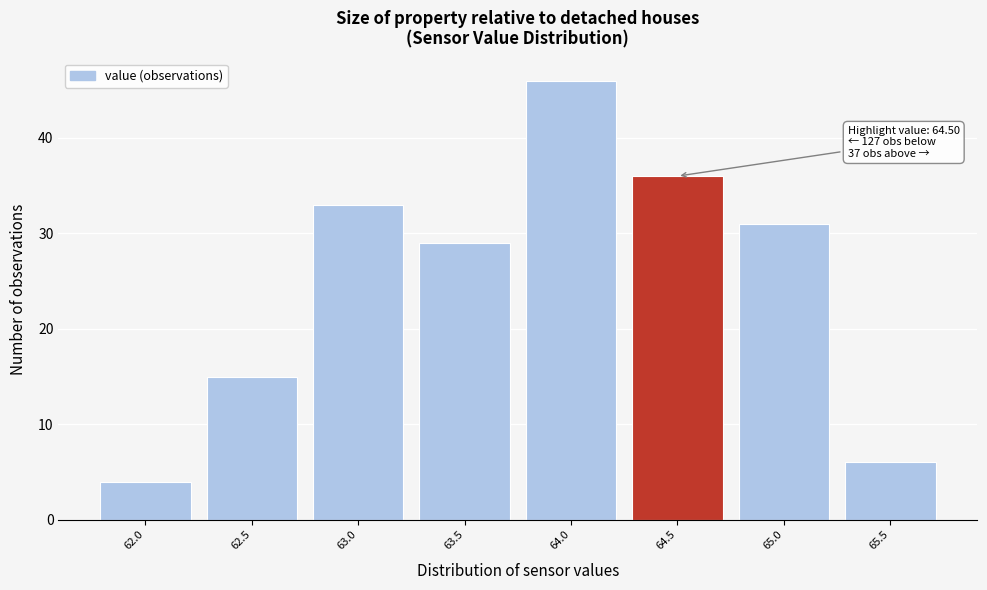

Reading right to left, transcribe all the data shown in this chart.

6	31	36	46	29	33	15	4